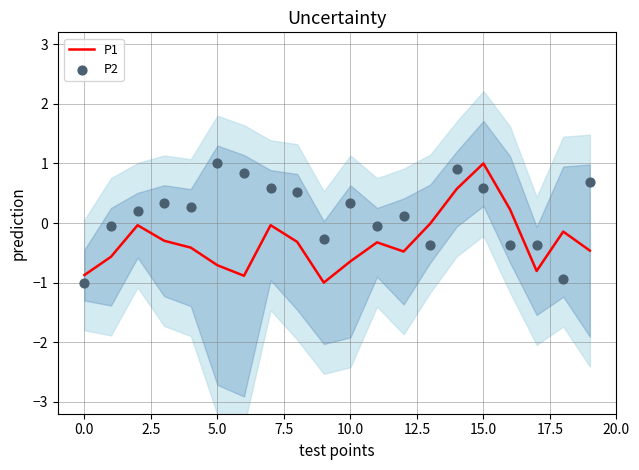

What is the maximum value for P1?

1.0